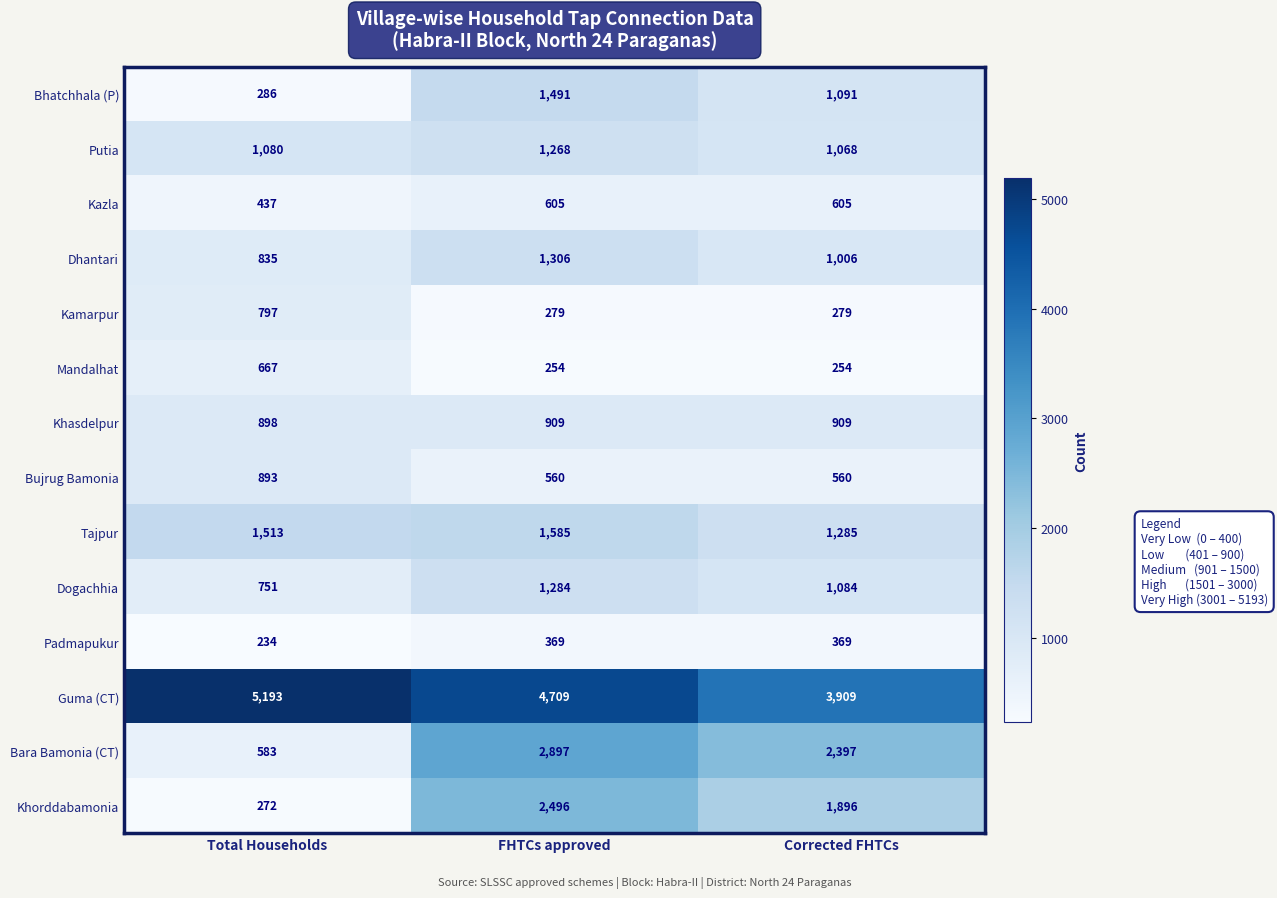

Where does the Bara Bamonia (CT) series first go above 2397?

FHTCs approved